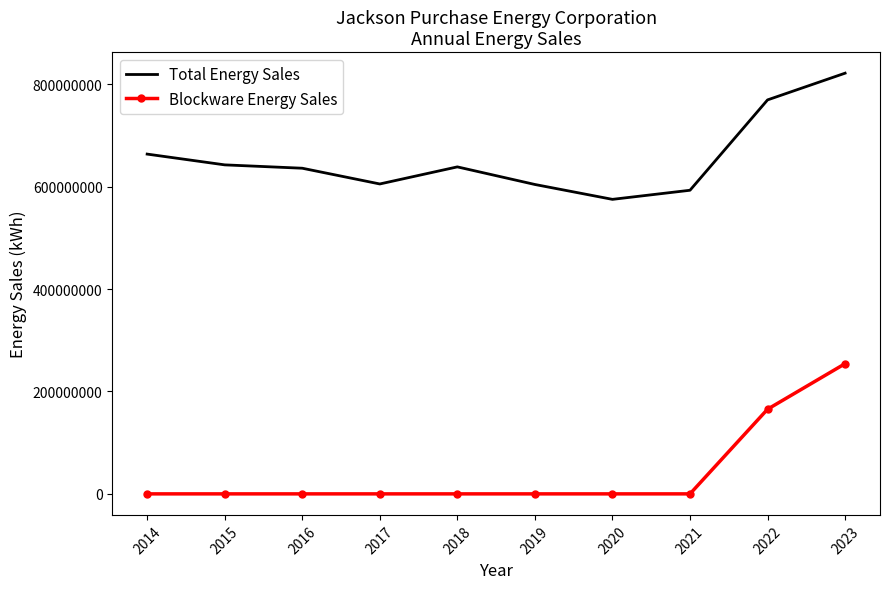

Rank the series at 2017 from highest to lowest value.

Total Energy Sales, Blockware Energy Sales